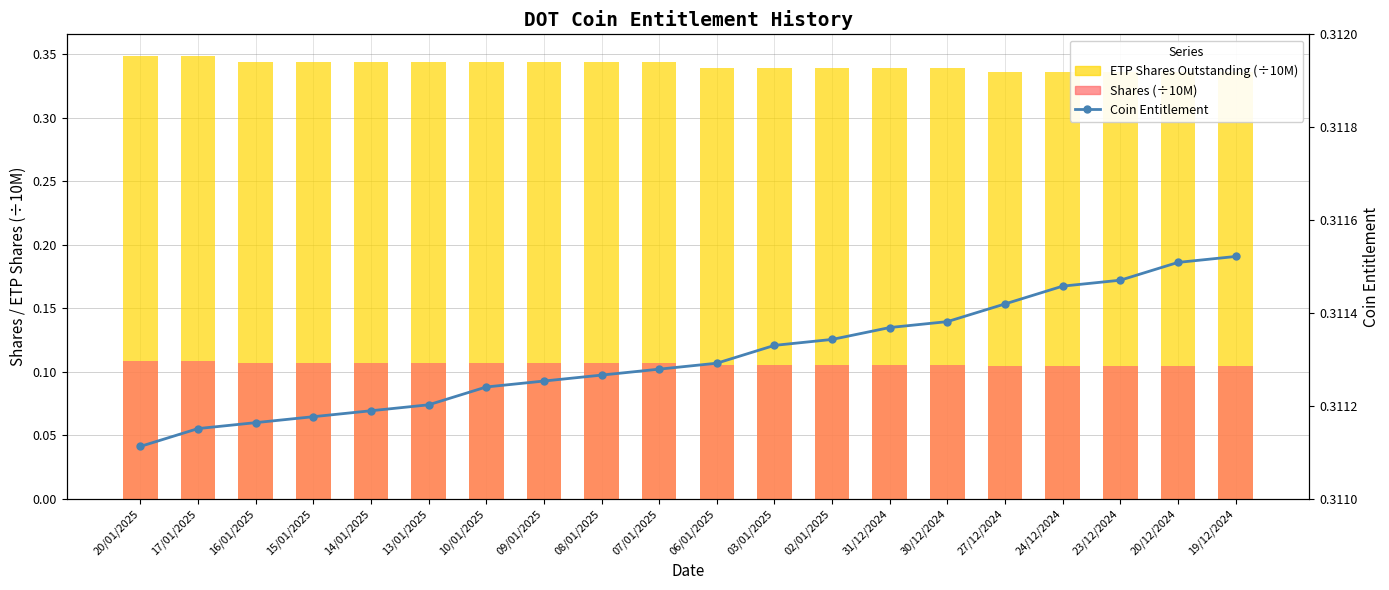

At which label is Coin Entitlement closest to 0?

20/01/2025